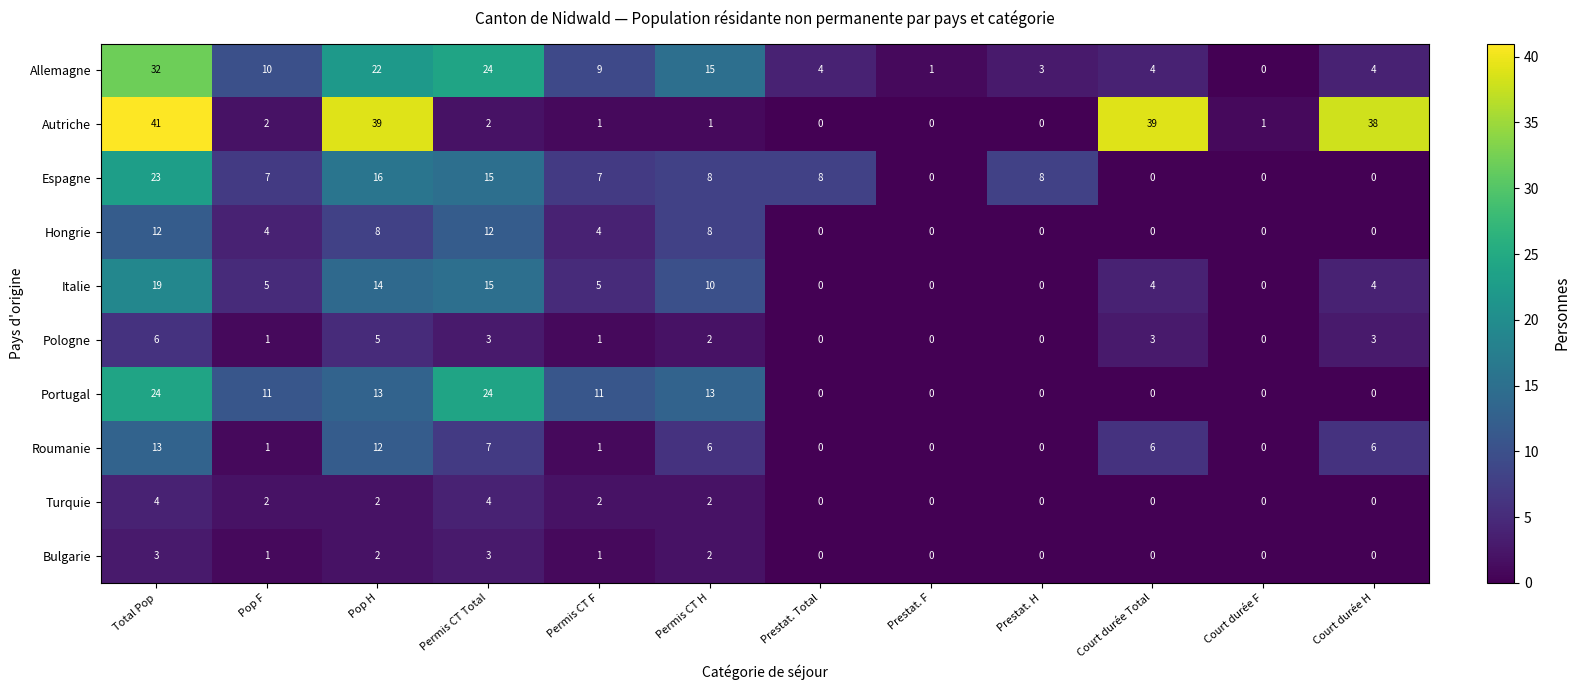

Count the Bulgarie values in the range 0 to 2.

10